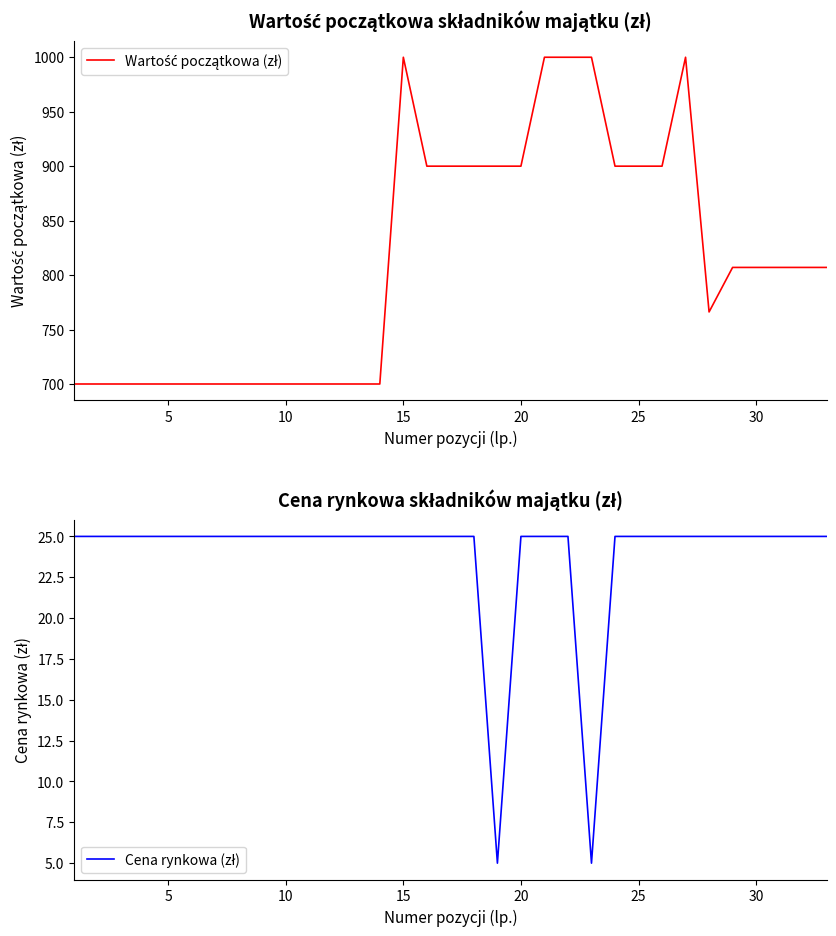

True or false: Cena rynkowa (zł) and Wartość początkowa (zł) intersect in this chart.

False